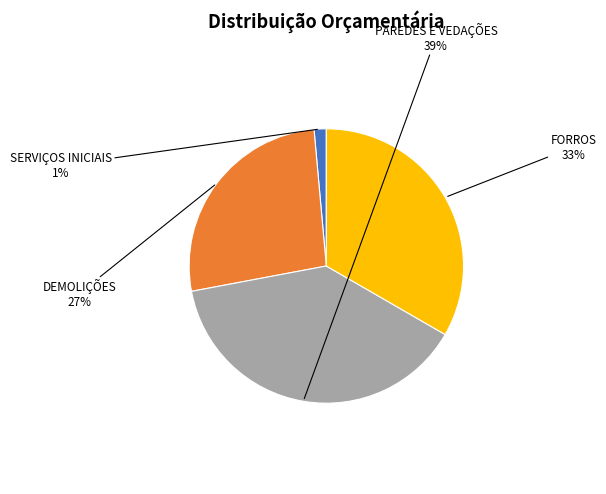

To the nearest percent, what is the average slice percentage?

25%